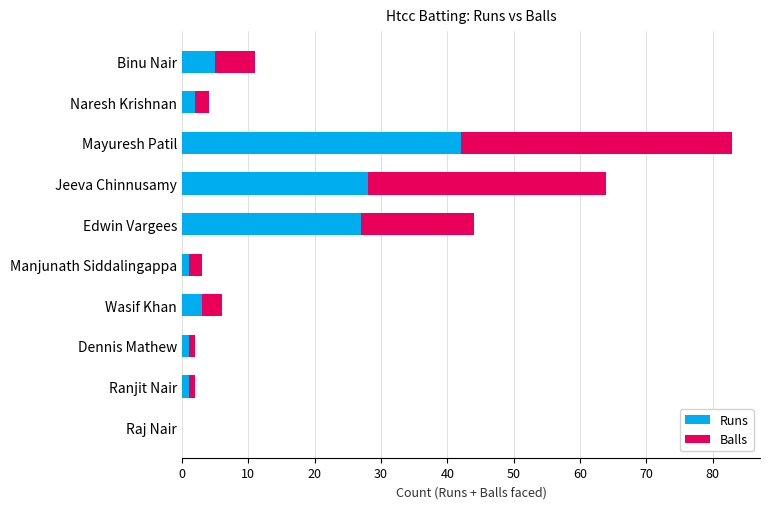

What is the sum of all Runs values?

110